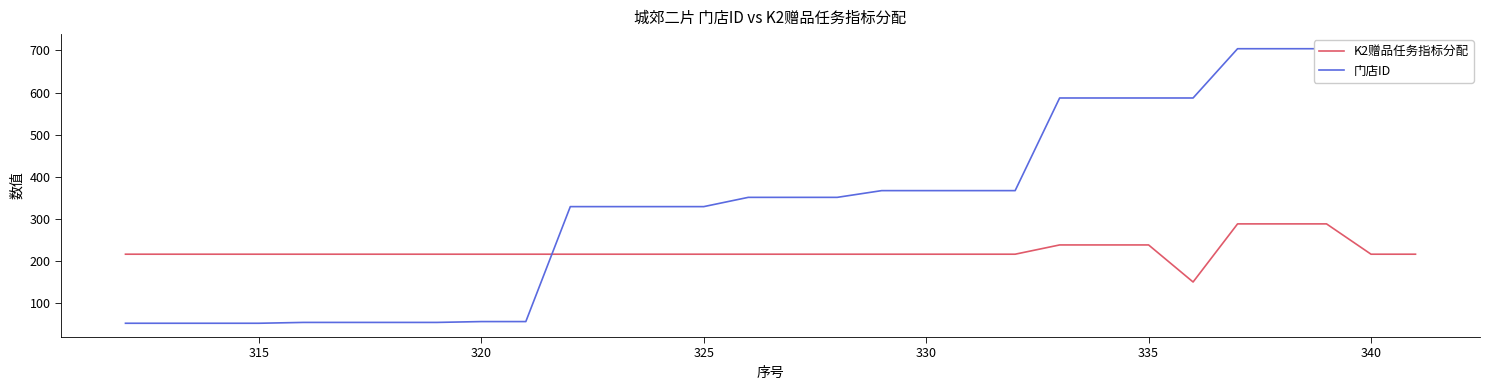

What is the sum of all K2赠品任务指标分配 values?

6696